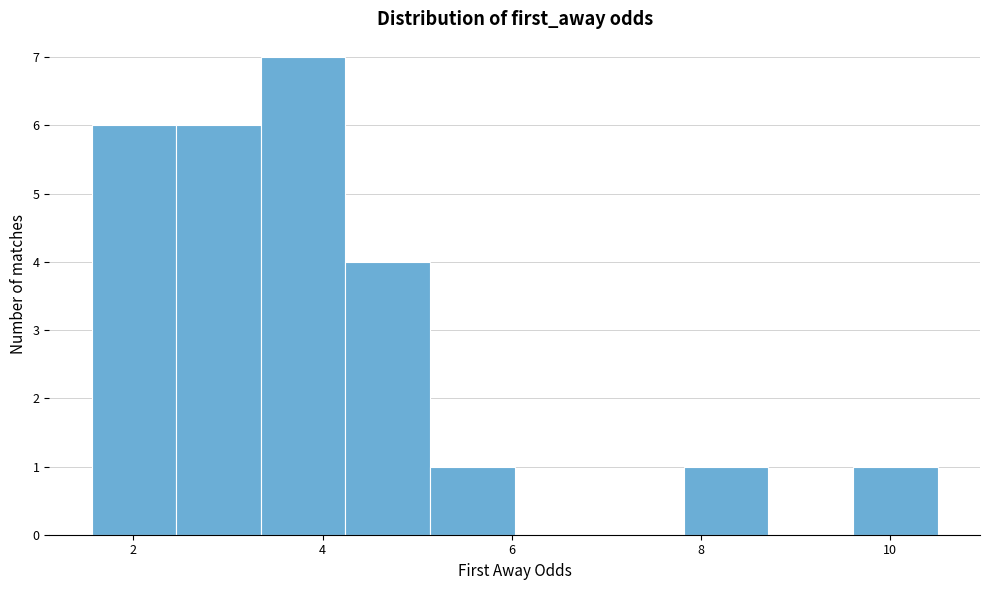

What is the height of the bar covering 1.6 to 2.4 on the x-axis? Neither the bar edges nor the heights are printed on the chart, so give them approximately, as read against the axes.

6